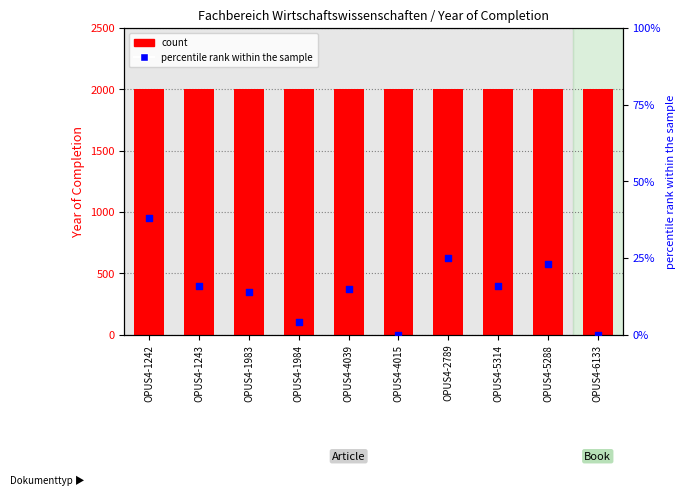

At which category is the sum across all series the highest?

OPUS4-1242